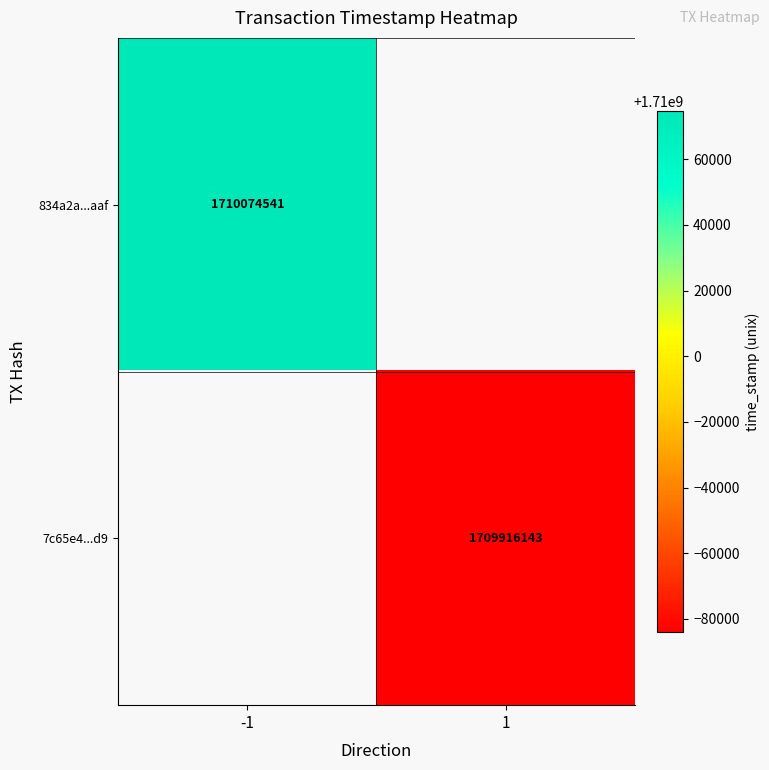

The 7c65e4...d9 series shows 2621219071 at 1. True or false?

False